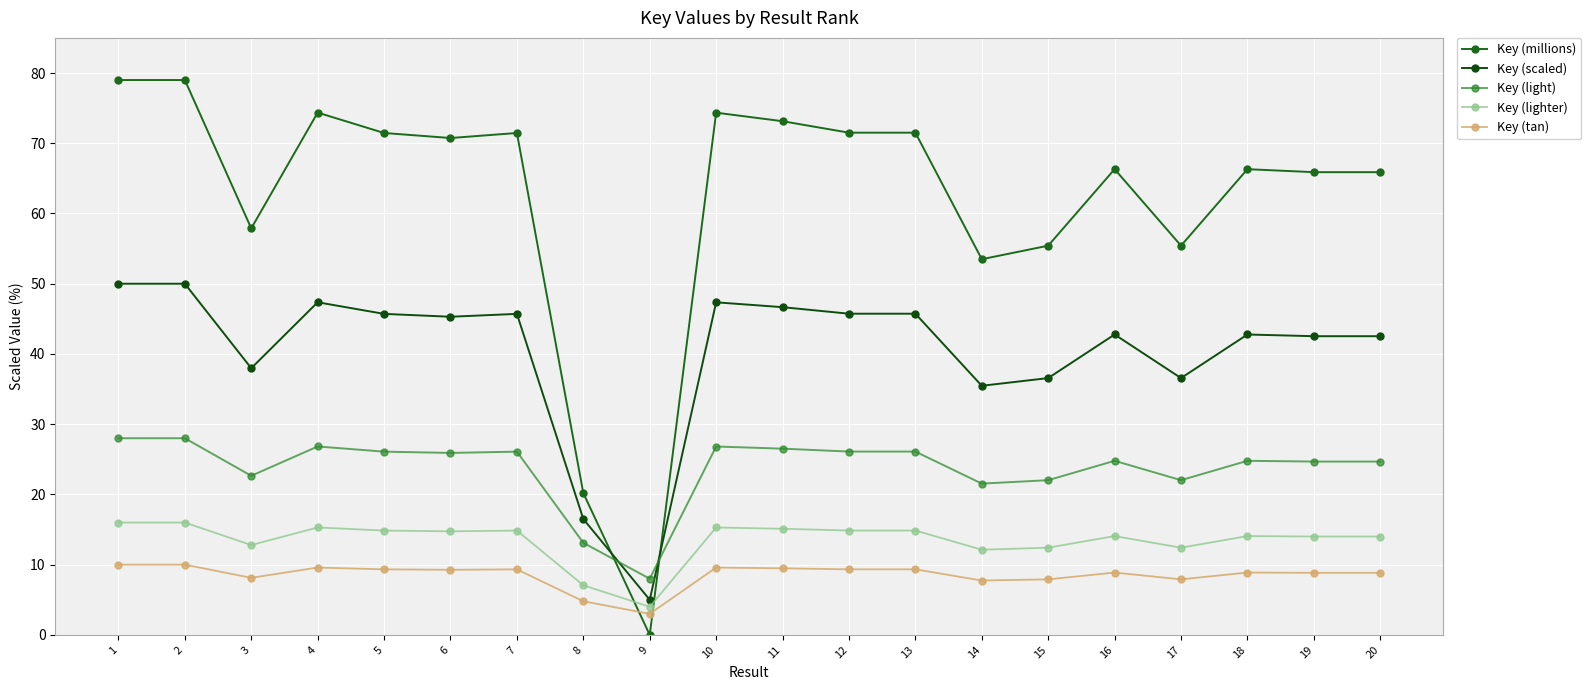

Rank the series at 14 from lowest to highest value.

Key (tan), Key (lighter), Key (light), Key (scaled), Key (millions)